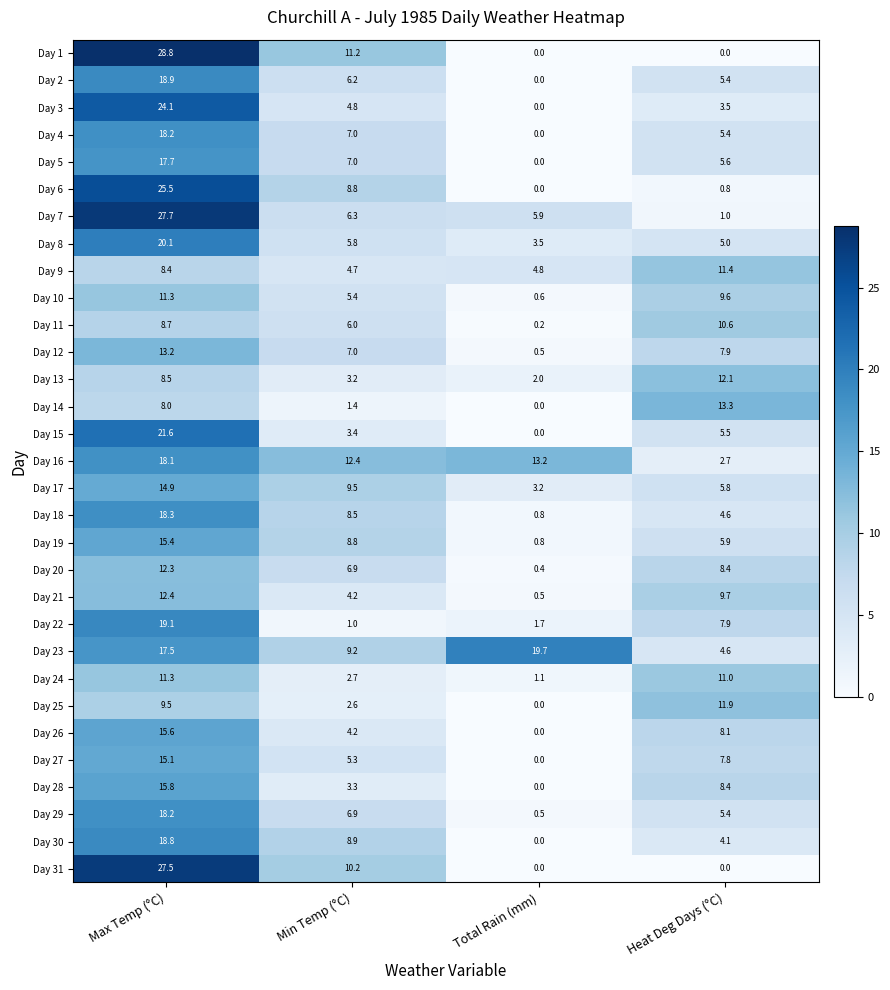

Which series has the largest range (max minus min)?

Day 1